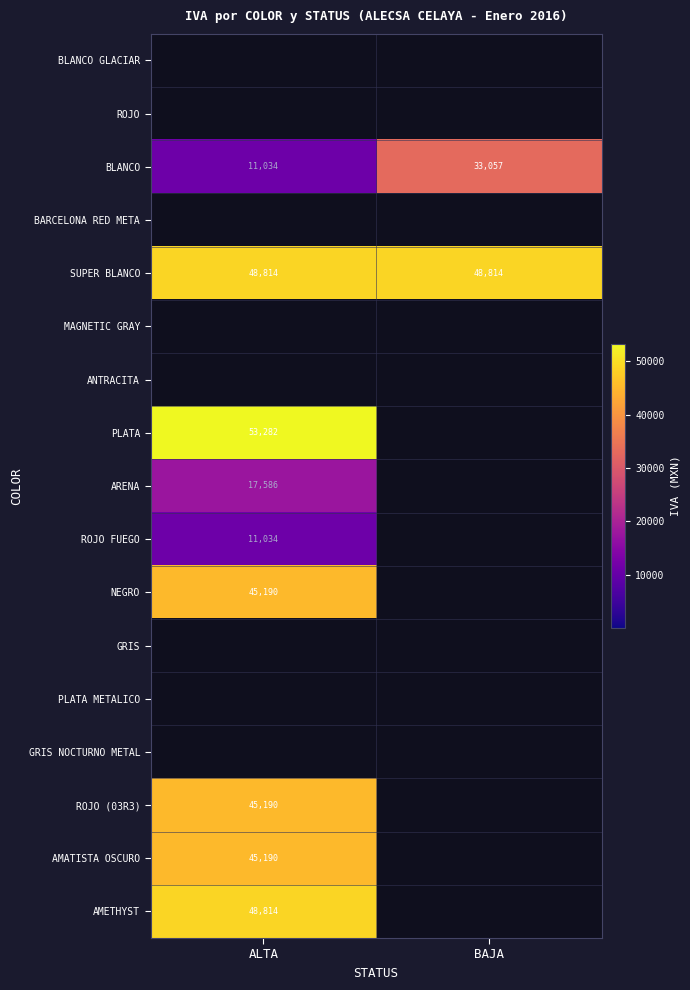

Count the number of data series in this chart.

17